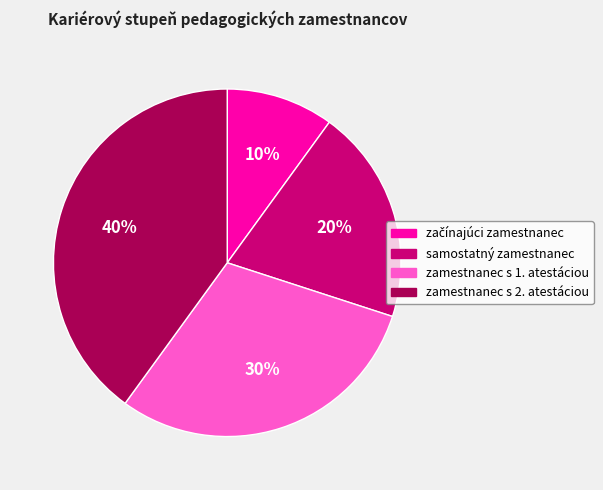

To the nearest percent, what is the difference between the largest and smallest slice percentages?

30%